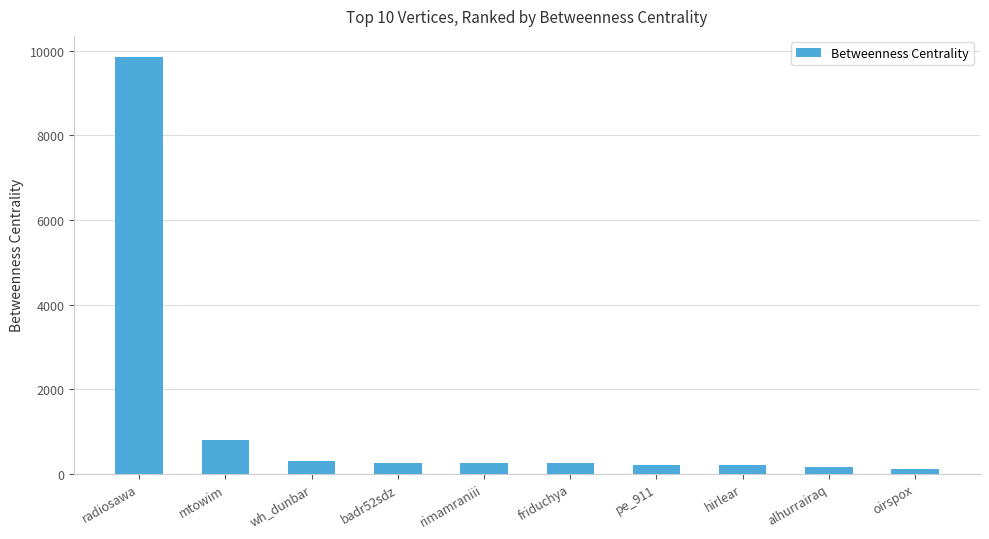

What is the label of the 6th bar from the right?

rimamraniii